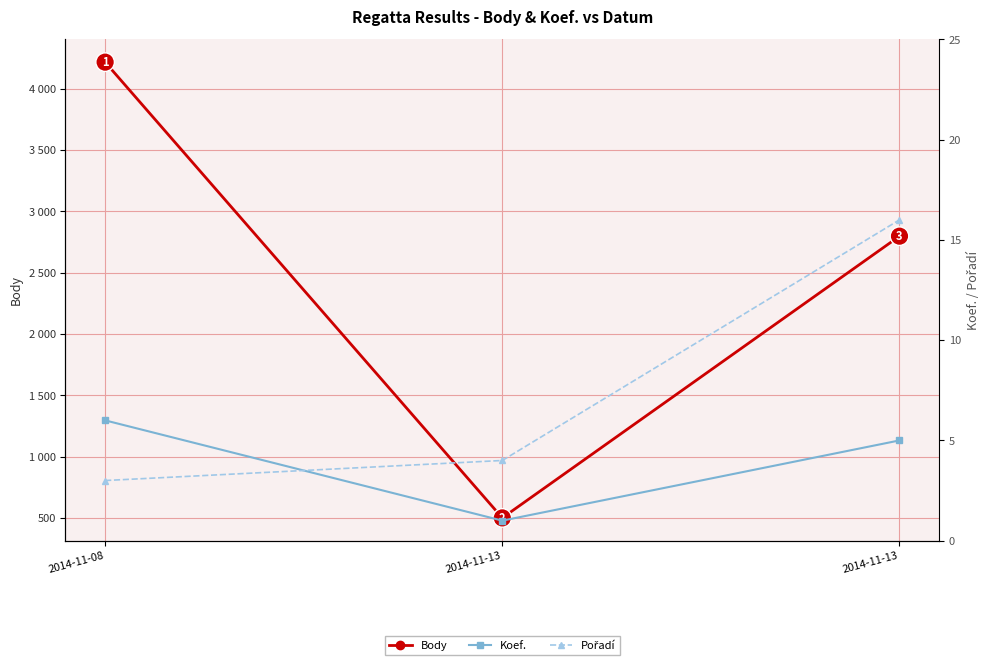

Count the number of categories in the chart.

3